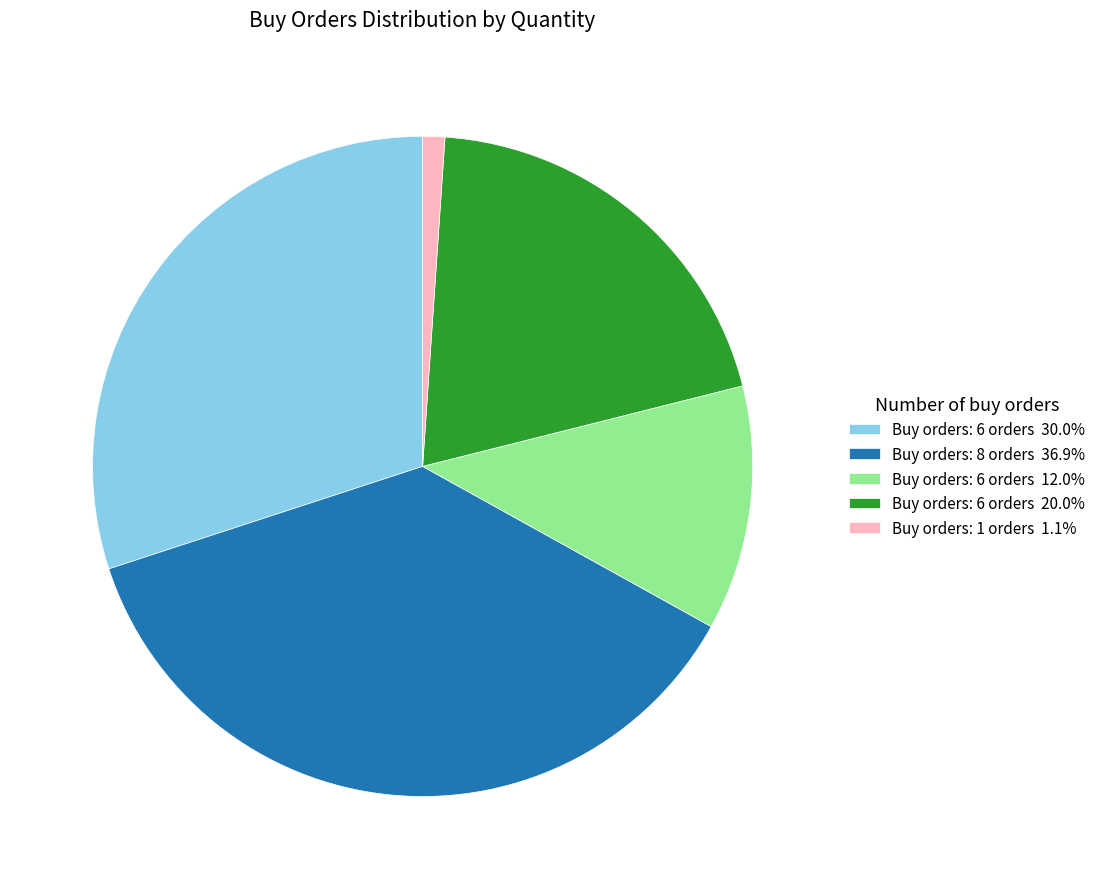

Is the sum of Buy orders: 6 orders 30.0% and Buy orders: 1 orders 1.1% greater than half?

No